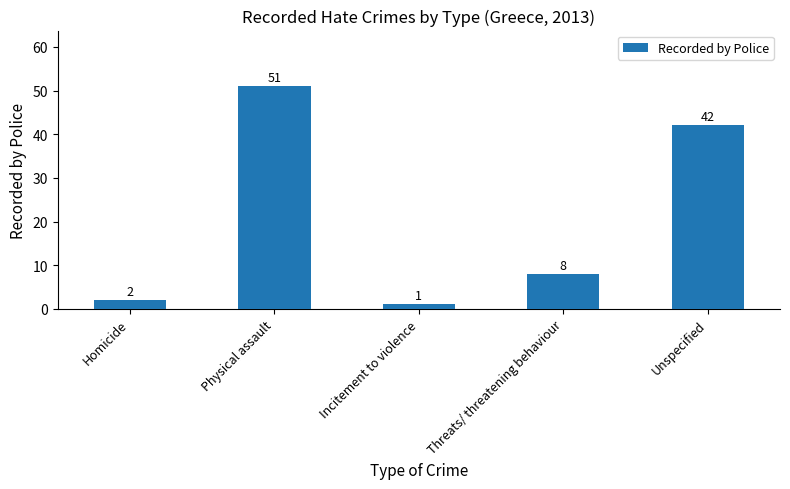

What is the change in value from Incitement to violence to Threats/ threatening behaviour?

+7